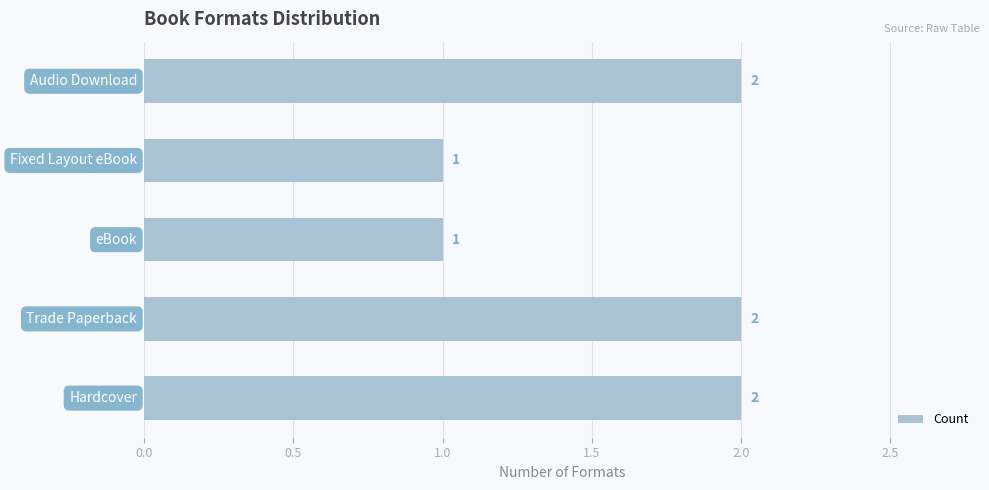

Count the values in the range 1 to 2.

5